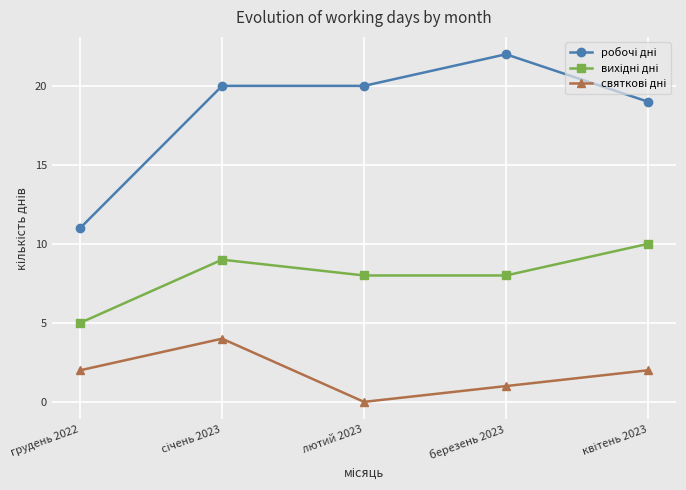

What is the total value across all series at лютий 2023?

28